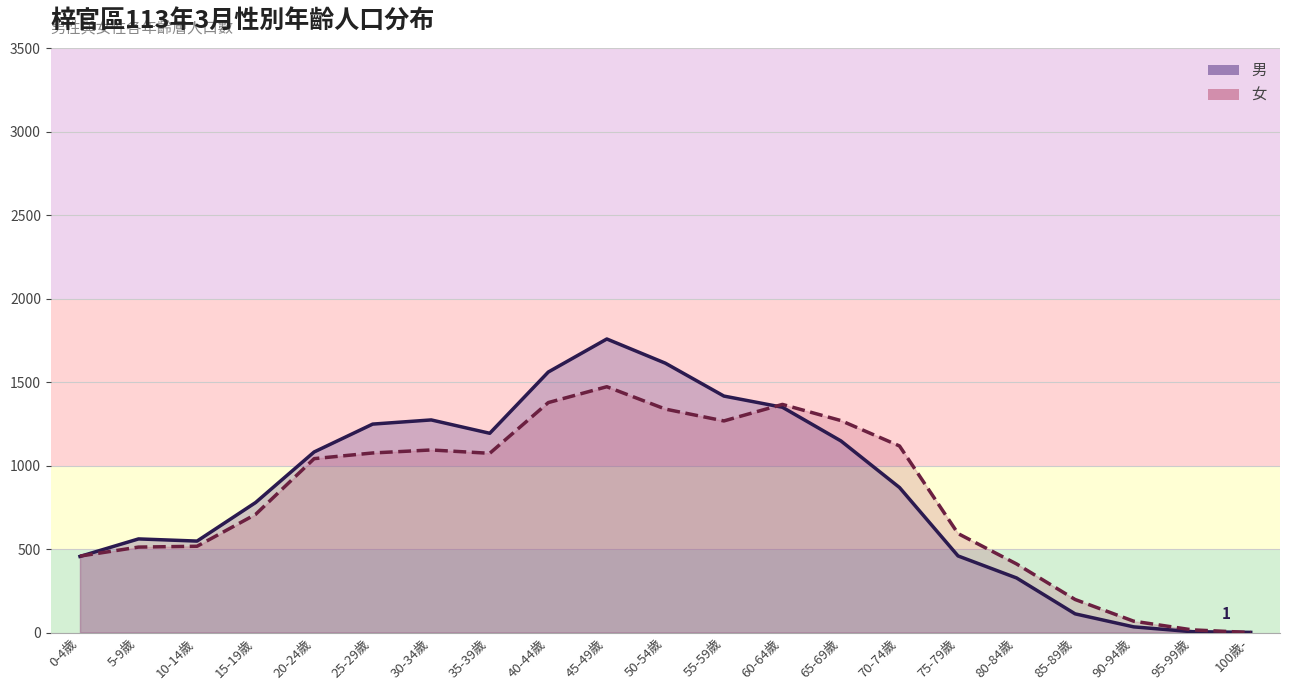

What is the difference between the second highest and second lowest values in the 女 (線) series?

1362